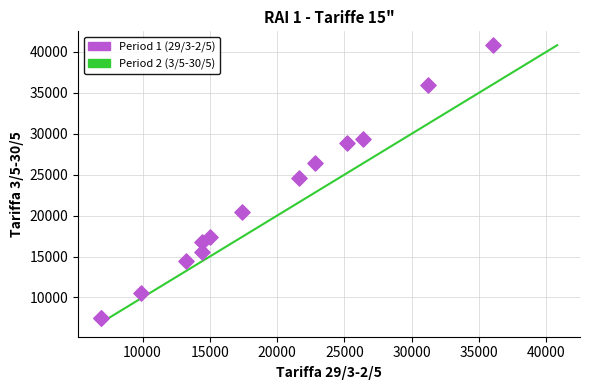

What Y value in the scatter plot is closest to 24150?

24600